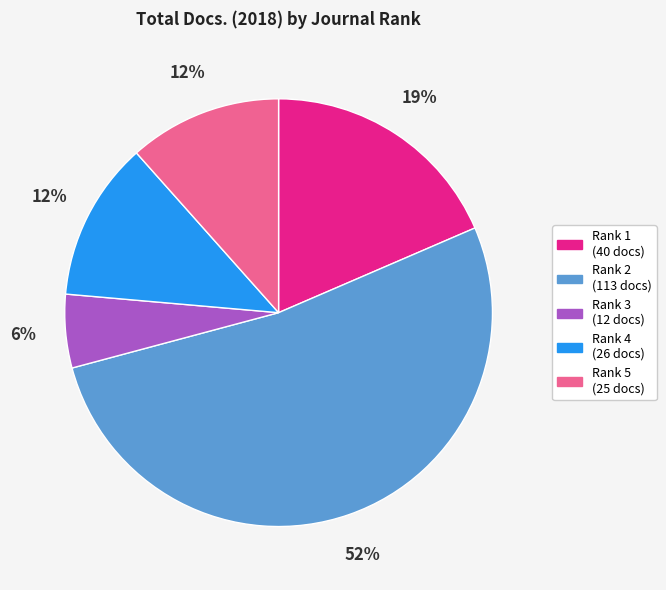

What is the largest slice in the pie chart?

Rank 2